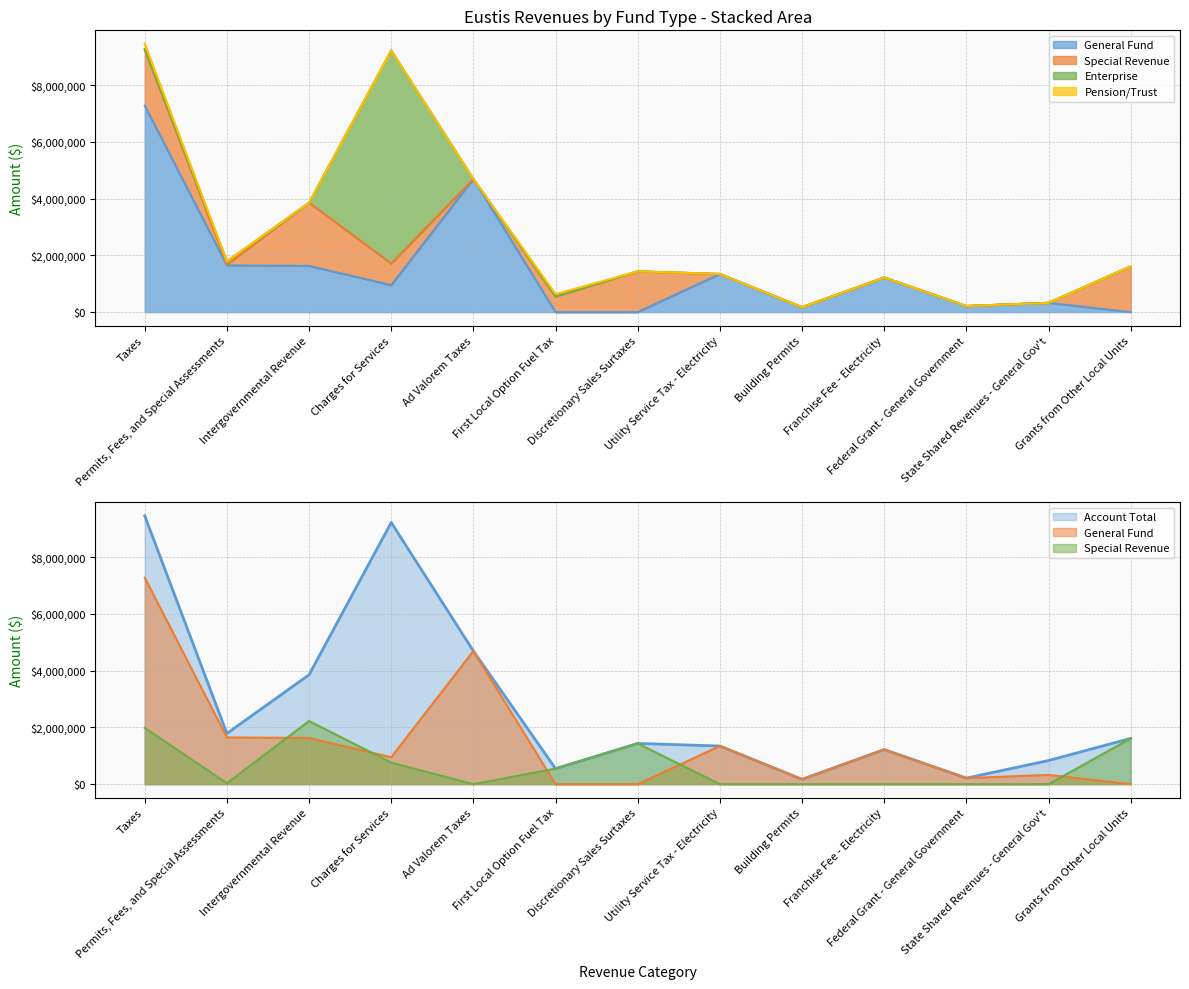

At which category is the sum across all series the highest?

Taxes